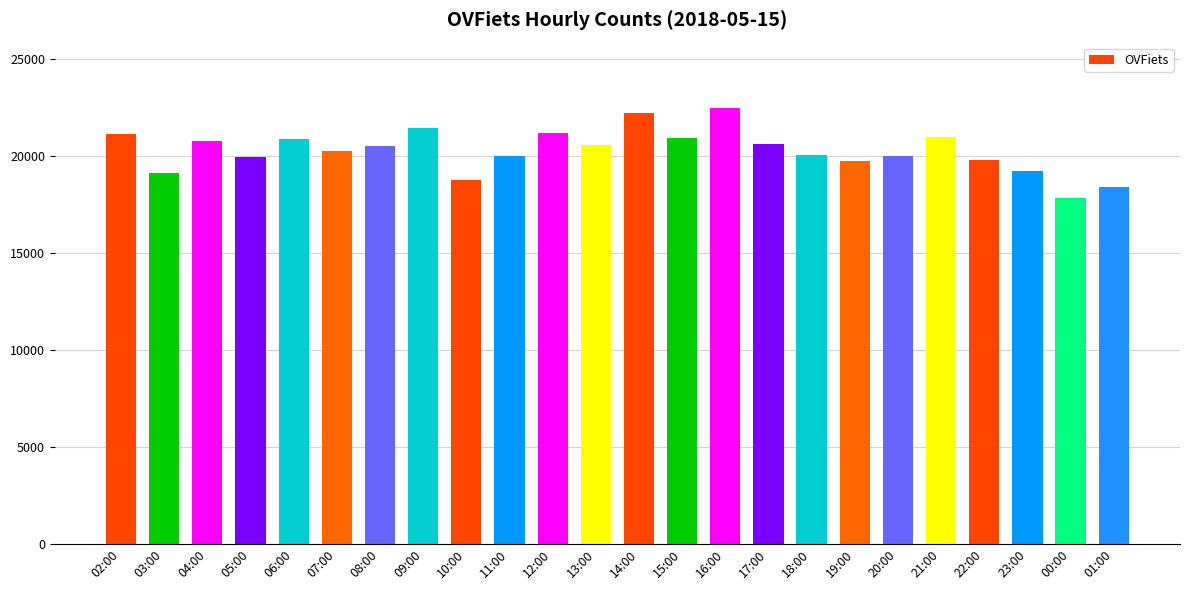

What position from the right is 03:00?

23